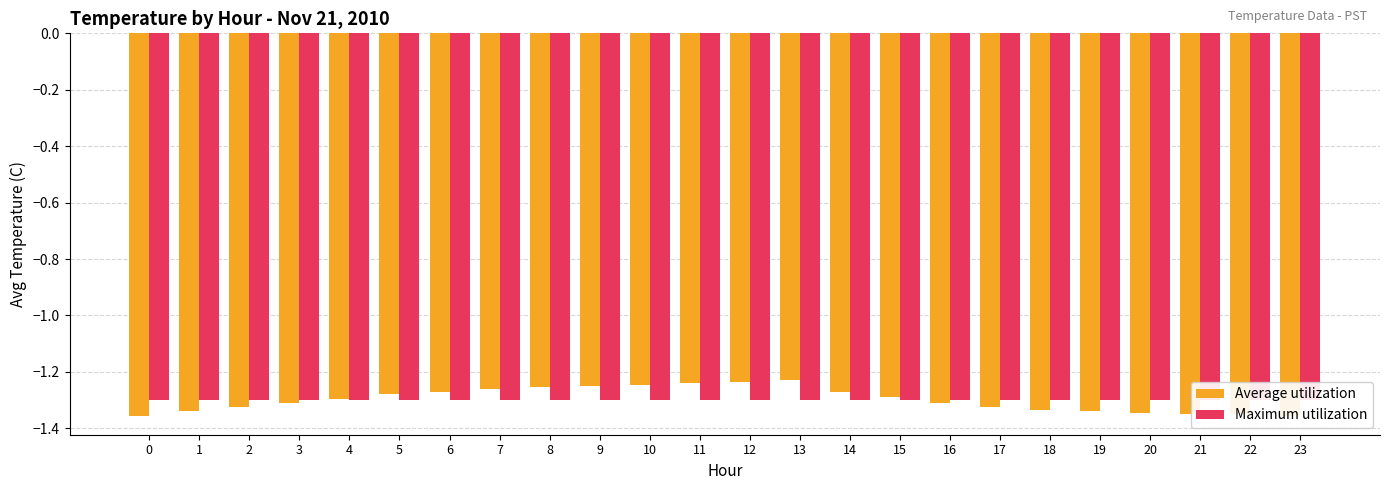

How many categories are shown in the chart?

24